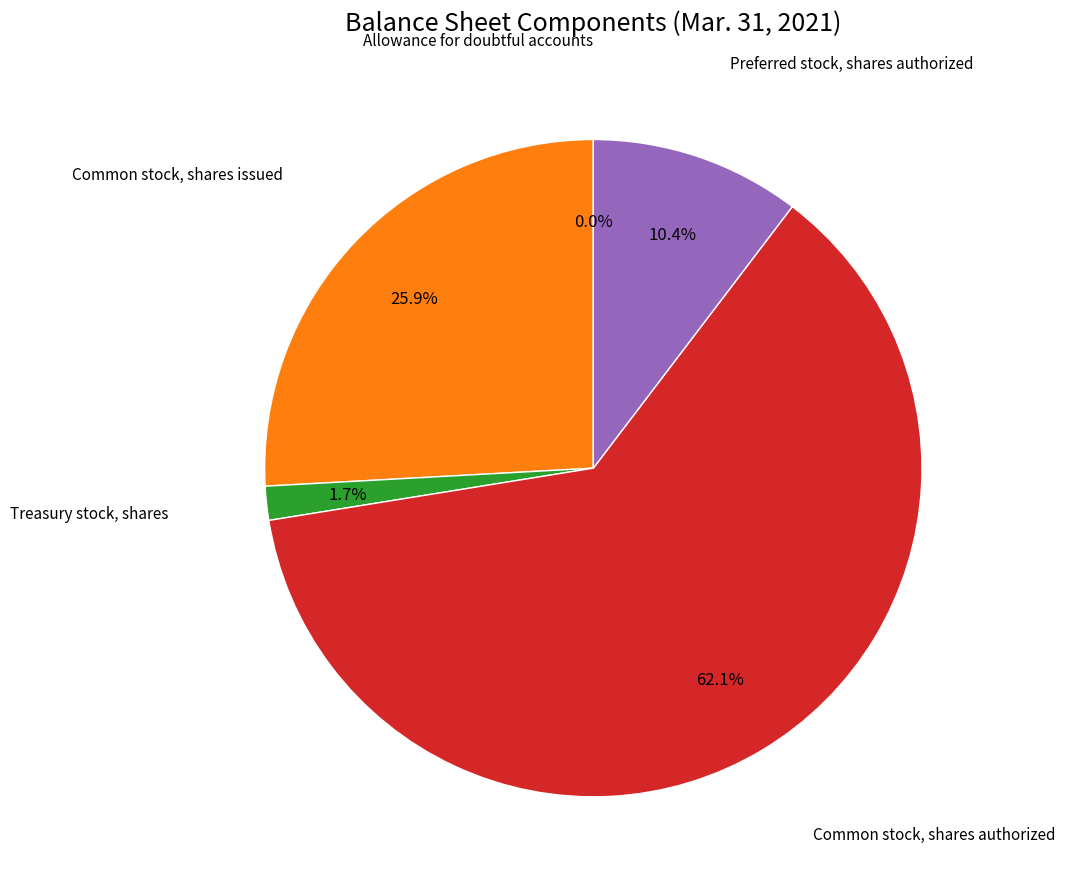

Is there any slice that represents more than half of the pie?

Yes